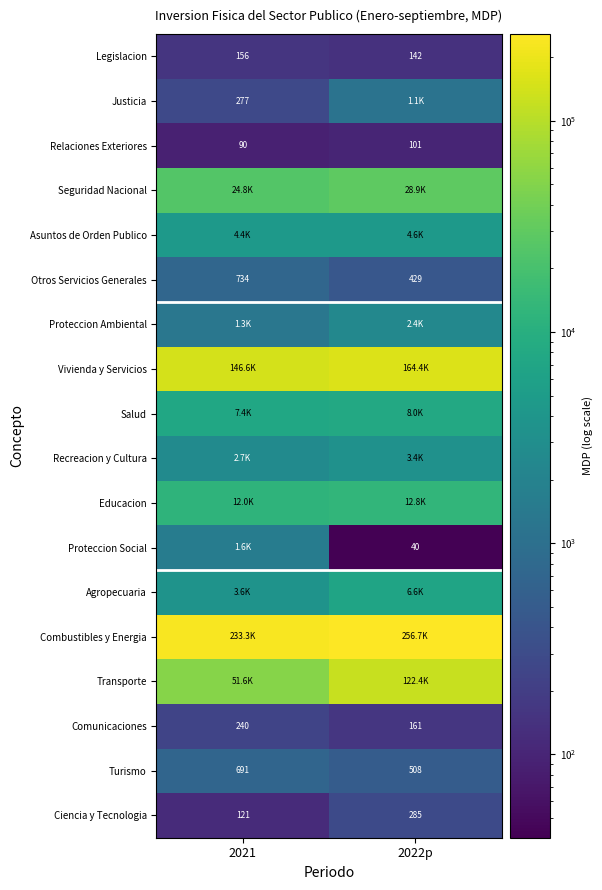

Which category has the highest value in the Asuntos de Orden Publico series?

2022p